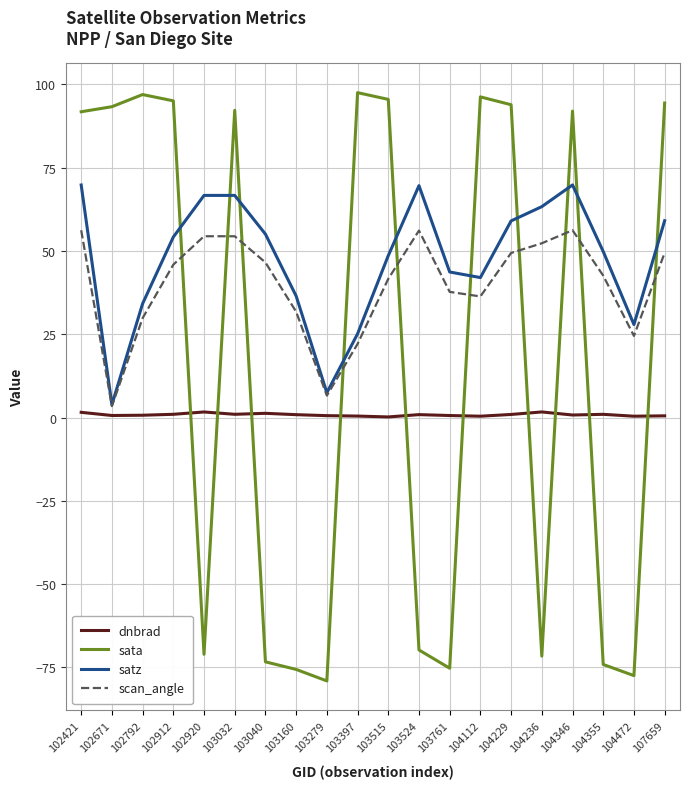

Rank the series at 103761 from lowest to highest value.

sata, dnbrad, scan_angle, satz